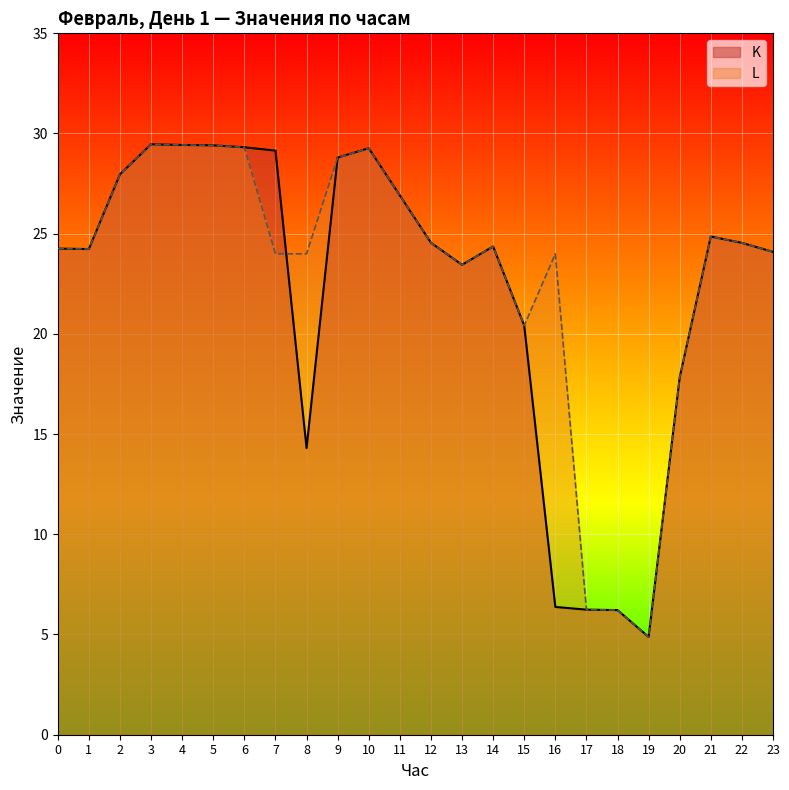

At which label does K reach its minimum?

19